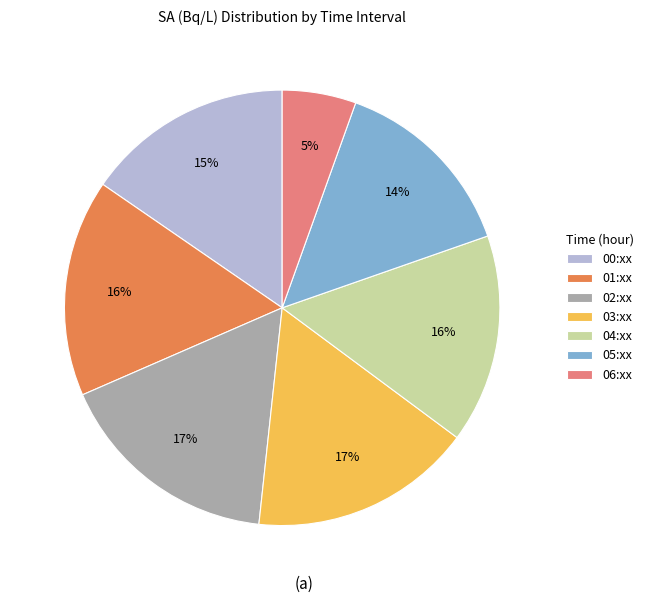

What is the smallest slice in the pie chart?

06:xx